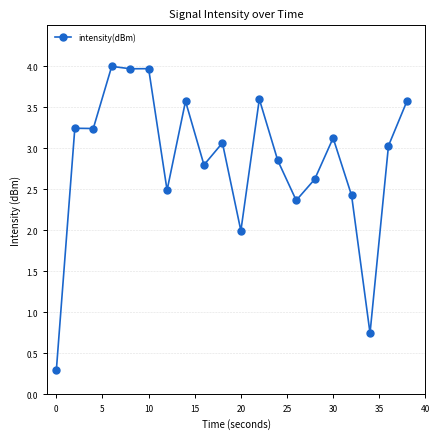

True or false: there are more than 2 points higher than both neighbors.

True